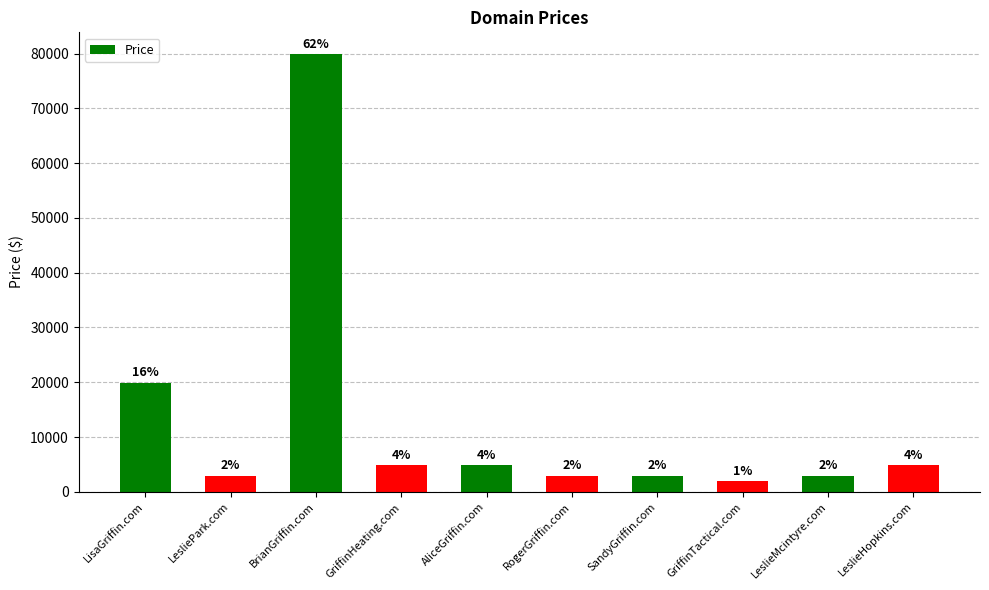

How many bars are there in total?

10